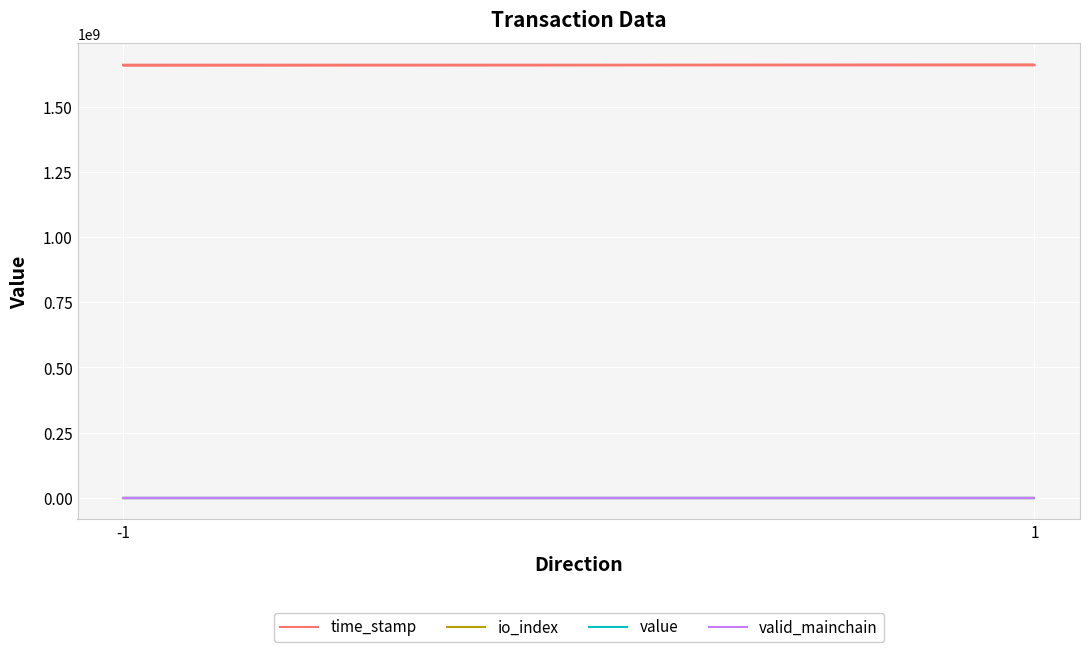

Is it true that valid_mainchain equals 1.0 at 1?

True